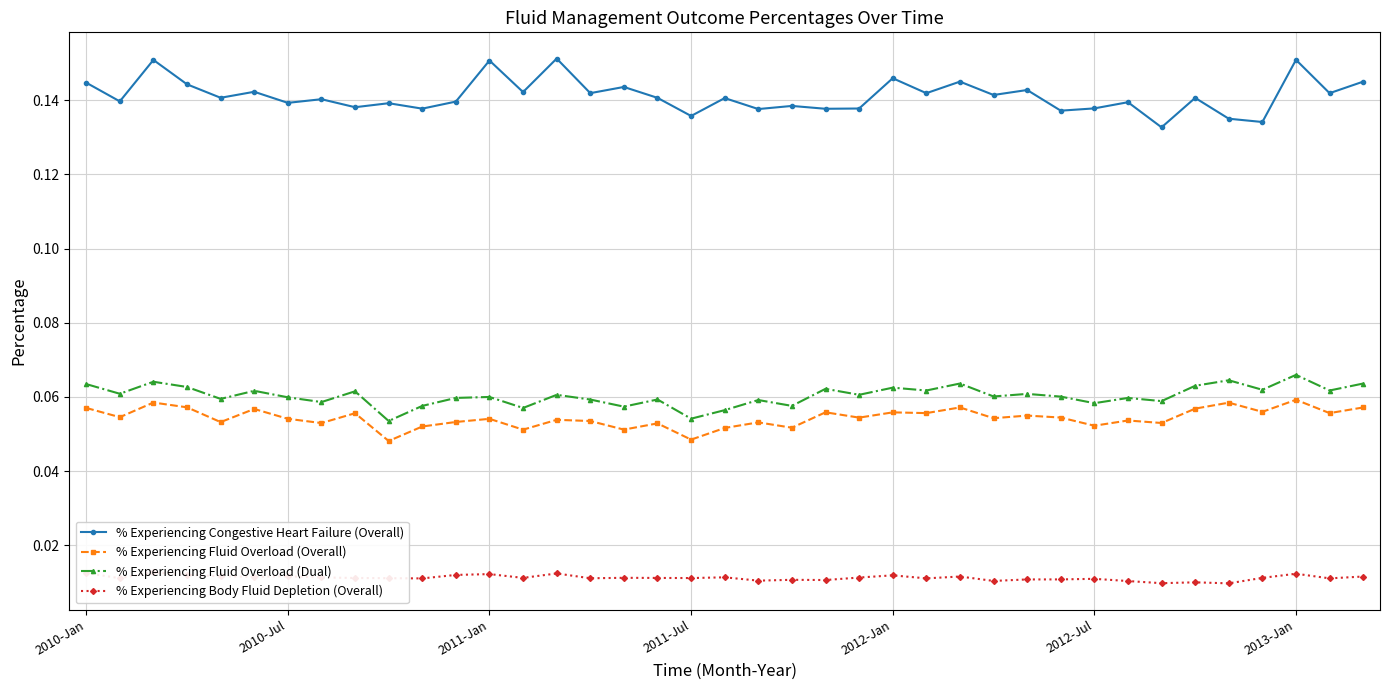

Rank the series by their maximum value, from lowest to highest.

% Experiencing Body Fluid Depletion (Overall), % Experiencing Fluid Overload (Overall), % Experiencing Fluid Overload (Dual), % Experiencing Congestive Heart Failure (Overall)